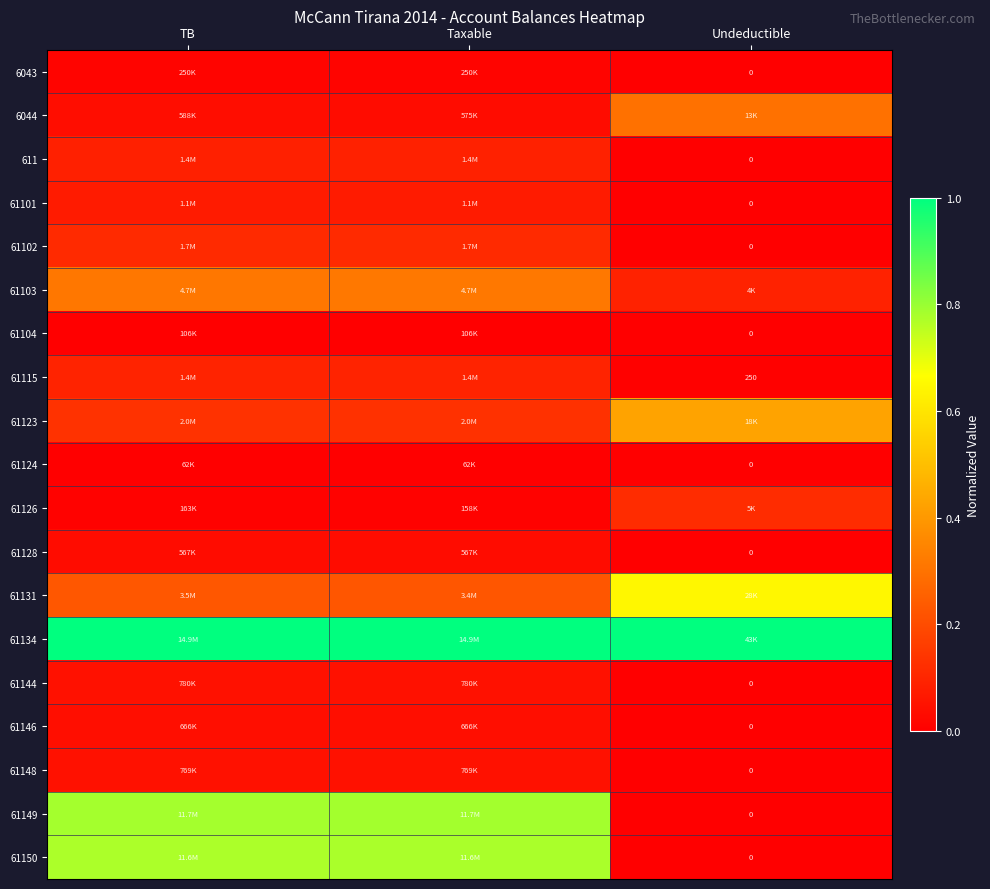

What is the total value across all series at Undeductible?

2.6